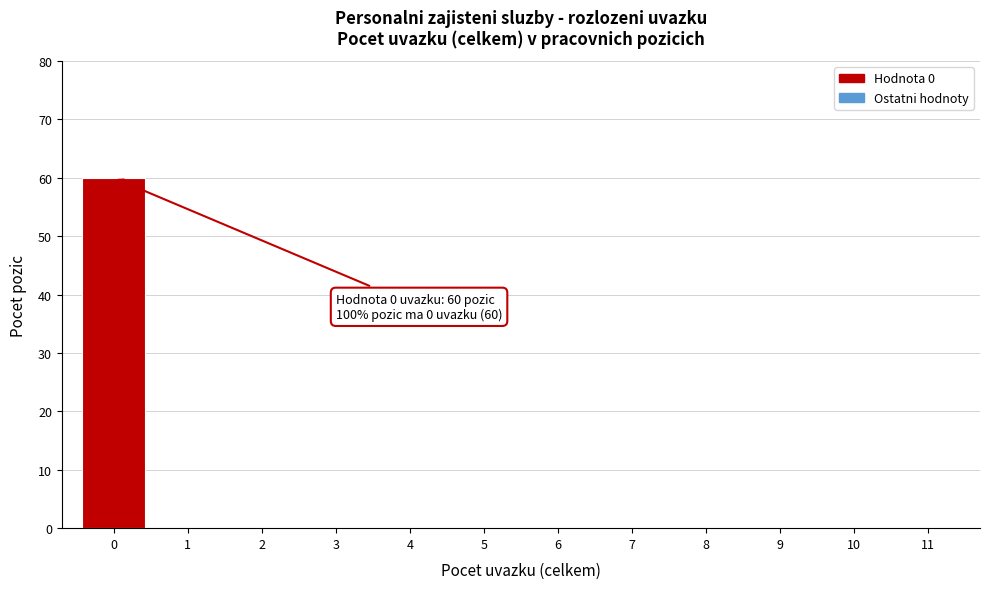

Reading right to left, what are all the values shown in this chart?

11=0	10=0	9=0	8=0	7=0	6=0	5=0	4=0	3=0	2=0	1=0	0=60